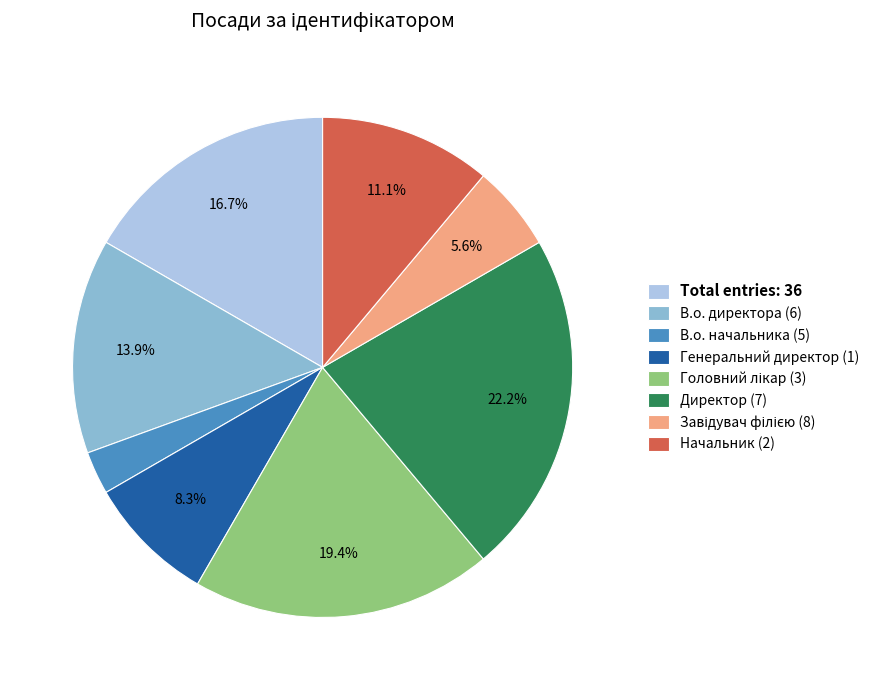

How much of the chart is everything except В.о. директора (6)?

86.1%